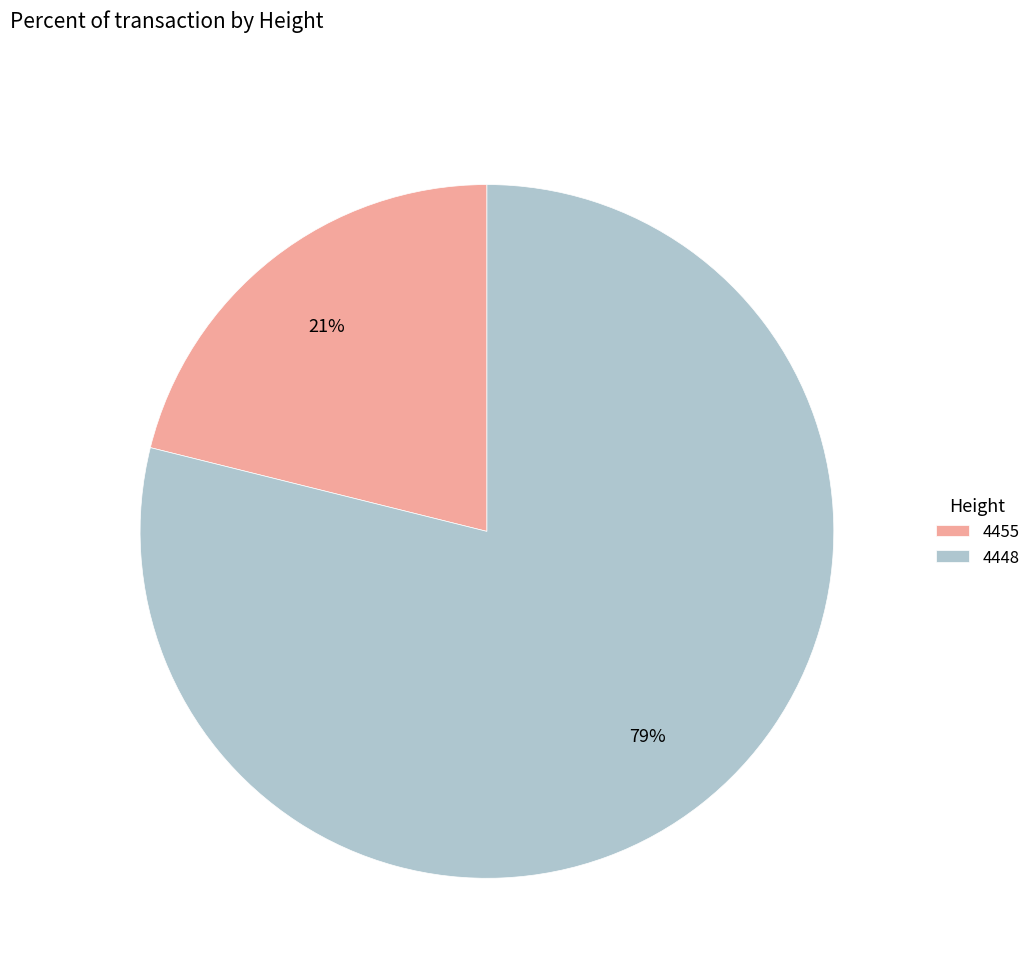

Rank the categories by value from lowest to highest.

4455, 4448